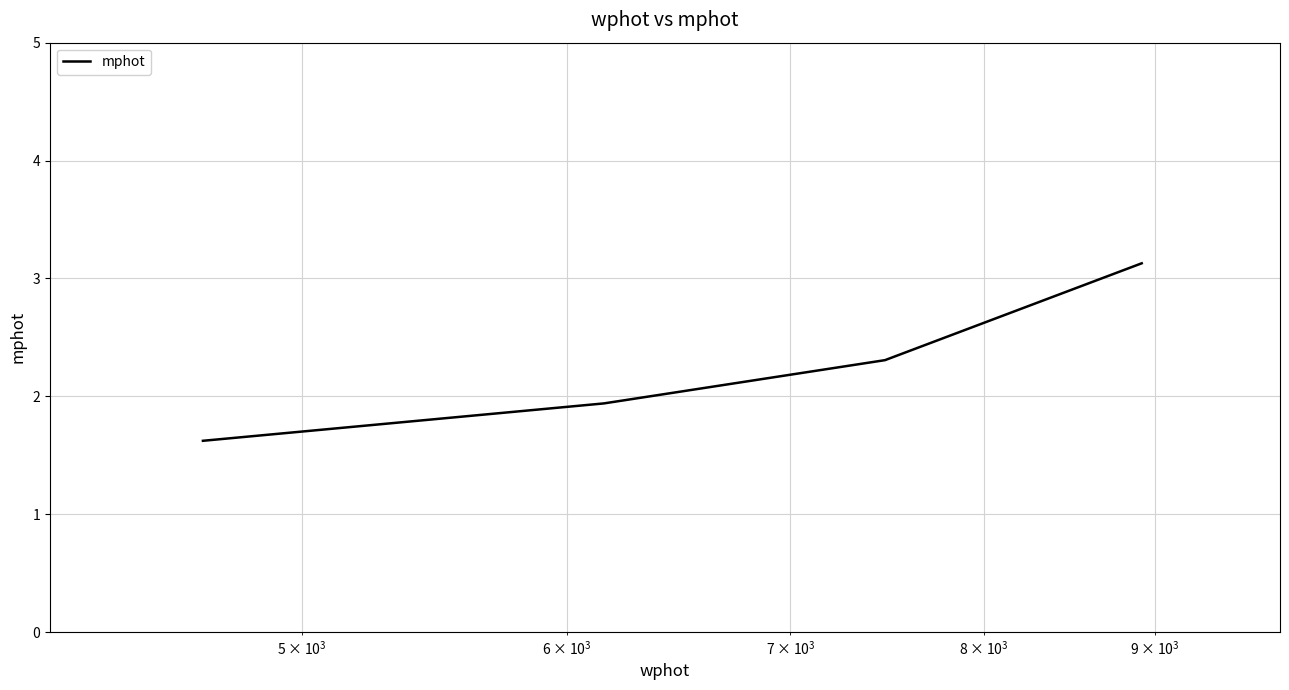

What is the minimum value shown in the chart?

1.6